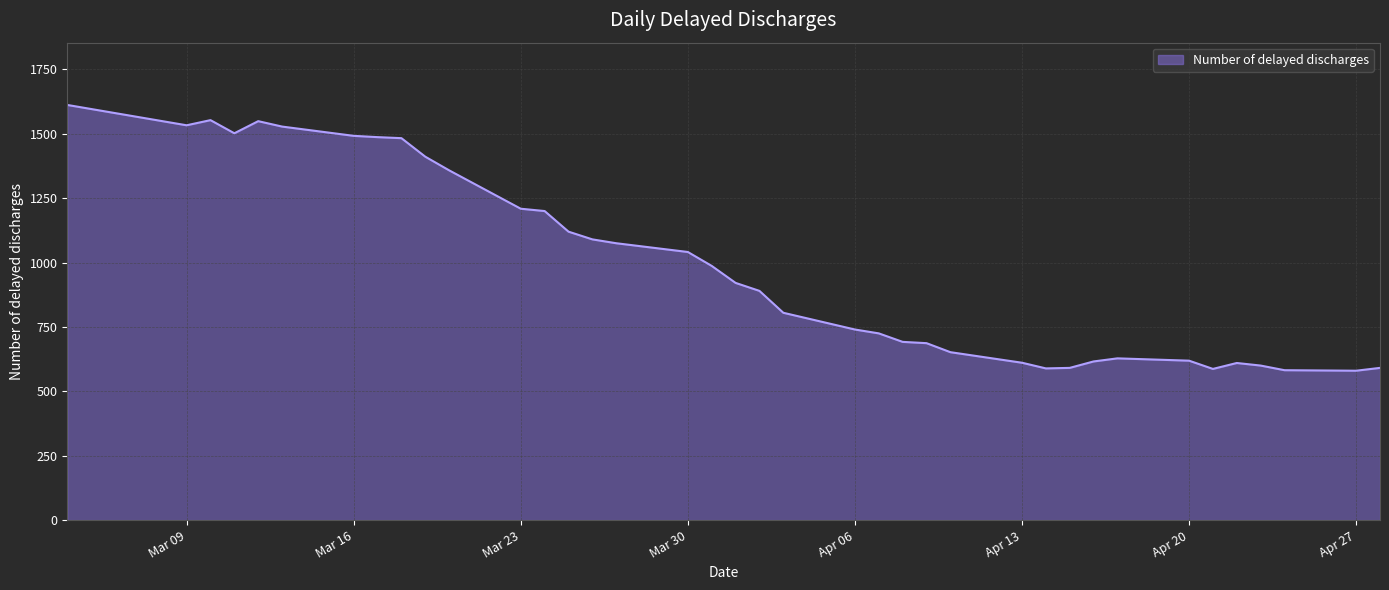

What is the greatest value displayed?

1612